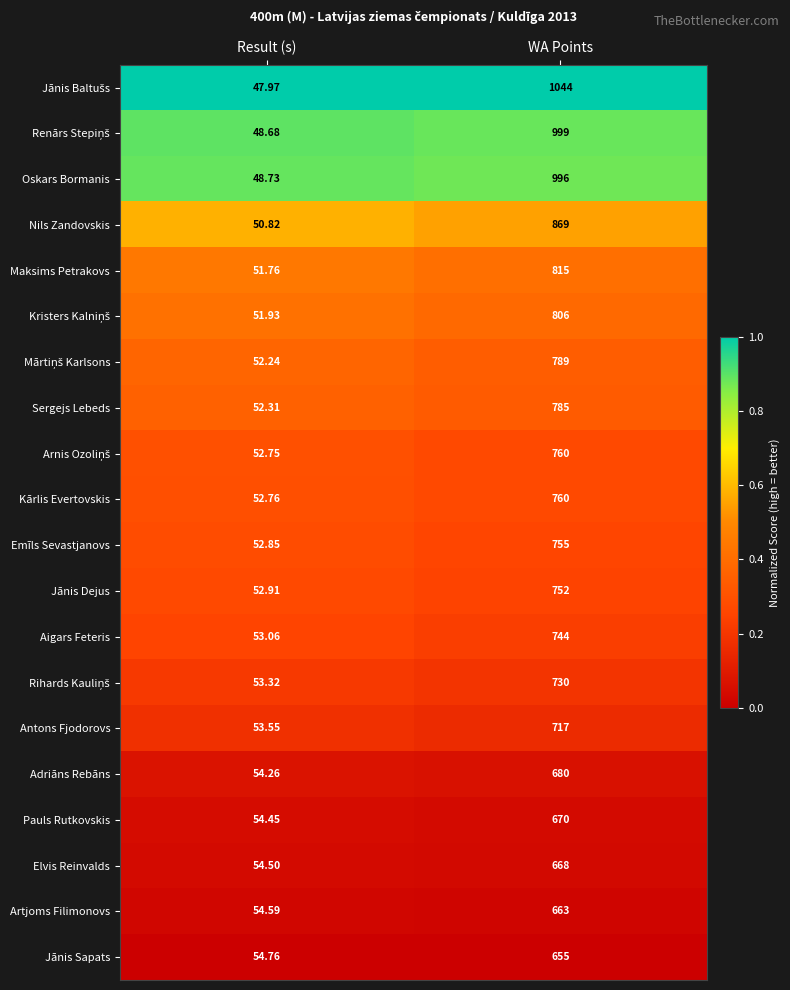

At which label is Artjoms Filimonovs closest to 358?

Result (s)